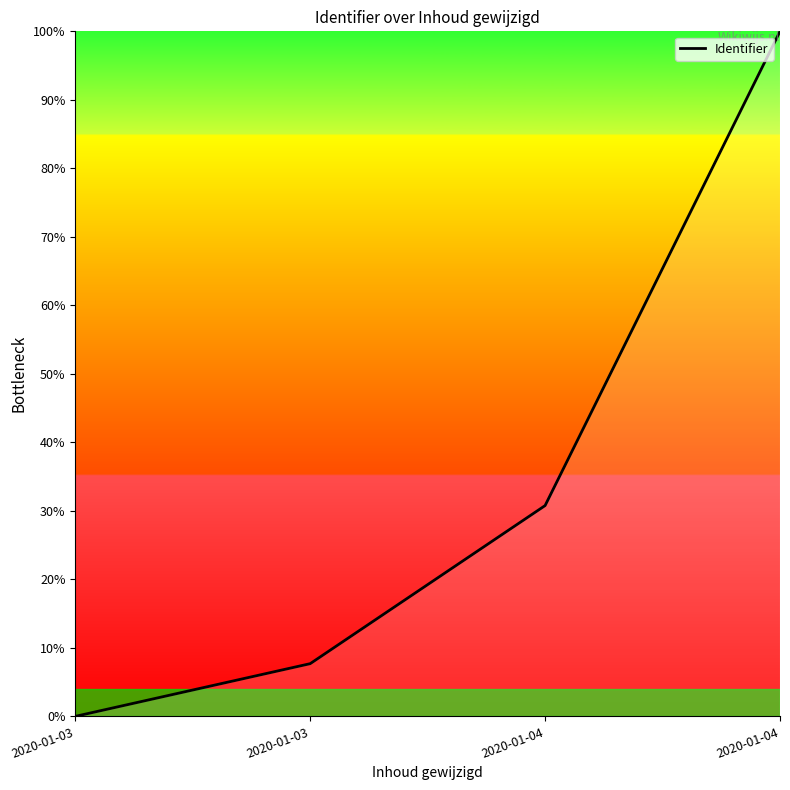

The value at 2020-01-03 is 0.0. True or false?

True